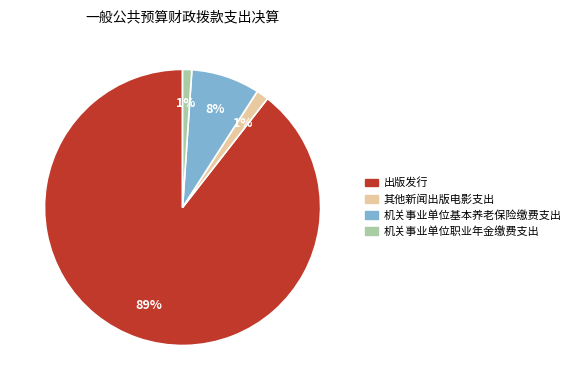

Do 其他新闻出版电影支出 and 出版发行 together represent more than half of the pie?

Yes